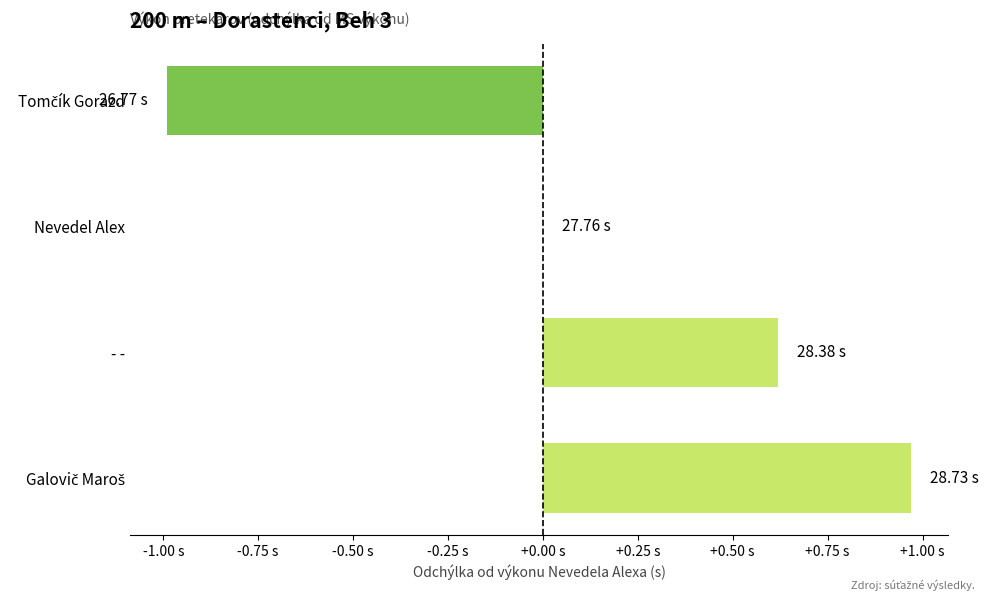

Are the bars horizontal?

Yes